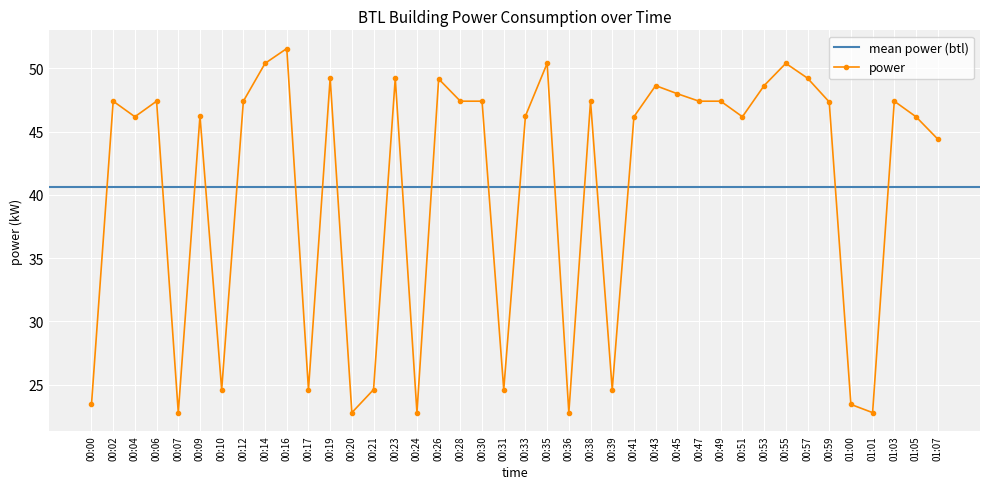

What is the smallest value displayed?

22.8